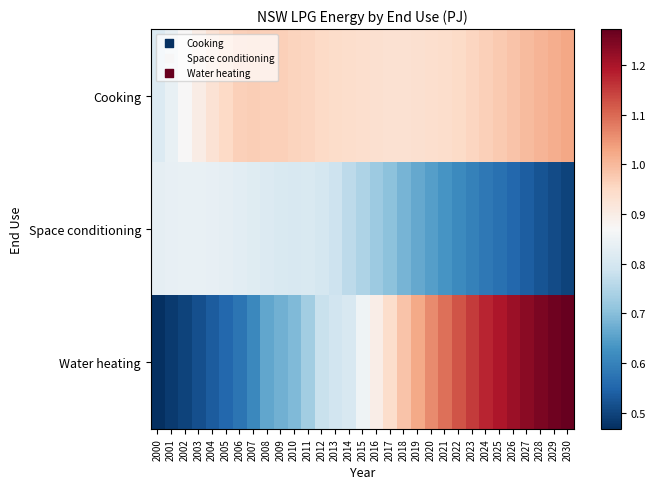

Reading left to right, what are all the values shown in this chart?

Cooking: 2000=0.8	2001=0.8	2002=0.9	2003=0.9	2004=0.9	2005=1.0	2006=1.0	2007=1.0	2008=1.0	2009=1.0	2010=1.0	2011=1.0	2012=0.9	2013=0.9	2014=0.9	2015=0.9	2016=0.9	2017=0.9	2018=0.9	2019=0.9	2020=0.9	2021=0.9	2022=0.9	2023=1.0	2024=1.0	2025=1.0	2026=1.0	2027=1.0	2028=1.0	2029=1.0	2030=1.0
Space conditioning: 2000=0.8	2001=0.8	2002=0.8	2003=0.8	2004=0.8	2005=0.8	2006=0.8	2007=0.8	2008=0.8	2009=0.8	2010=0.8	2011=0.8	2012=0.8	2013=0.8	2014=0.8	2015=0.7	2016=0.7	2017=0.7	2018=0.7	2019=0.7	2020=0.6	2021=0.6	2022=0.6	2023=0.6	2024=0.6	2025=0.6	2026=0.6	2027=0.5	2028=0.5	2029=0.5	2030=0.5
Water heating: 2000=0.5	2001=0.5	2002=0.5	2003=0.5	2004=0.5	2005=0.6	2006=0.6	2007=0.6	2008=0.7	2009=0.7	2010=0.7	2011=0.7	2012=0.8	2013=0.8	2014=0.8	2015=0.9	2016=0.9	2017=0.9	2018=1.0	2019=1.0	2020=1.1	2021=1.1	2022=1.1	2023=1.2	2024=1.2	2025=1.2	2026=1.2	2027=1.2	2028=1.2	2029=1.3	2030=1.3